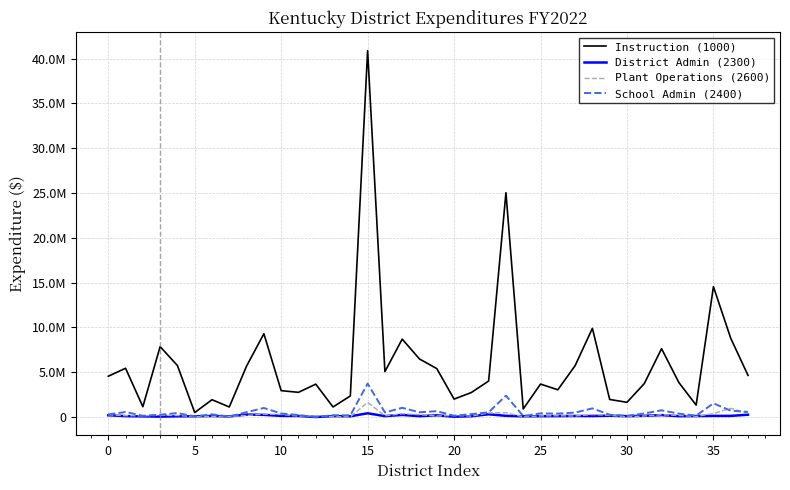

What are all the series names shown in the legend?

Instruction (1000), District Admin (2300), Plant Operations (2600), School Admin (2400)